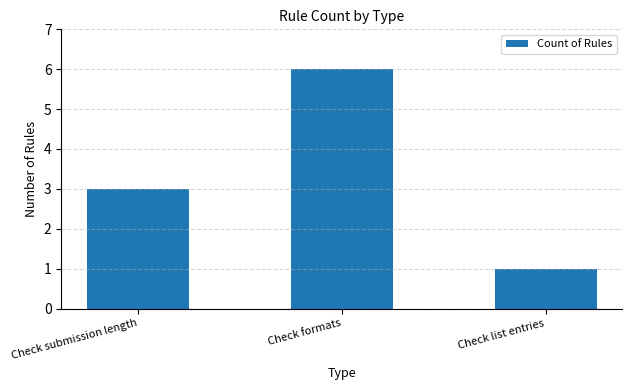

The value at Check submission length is 3. True or false?

True